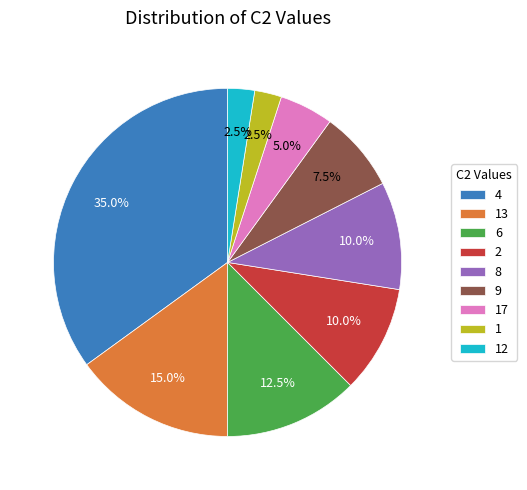

Is the sum of 17 and 13 greater than half?

No